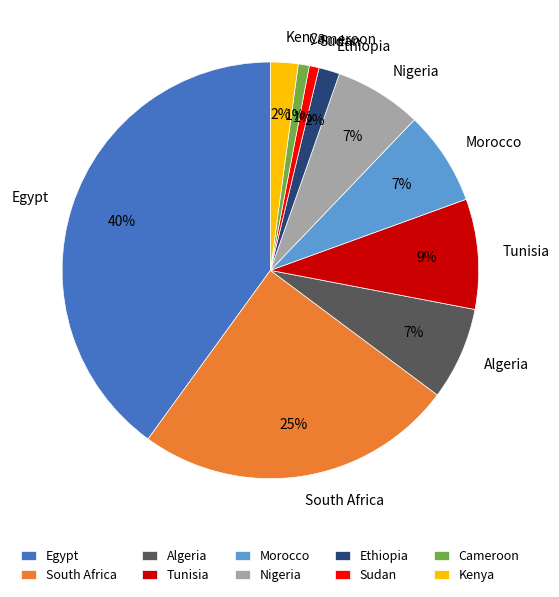

Is there any slice that represents more than half of the pie?

No